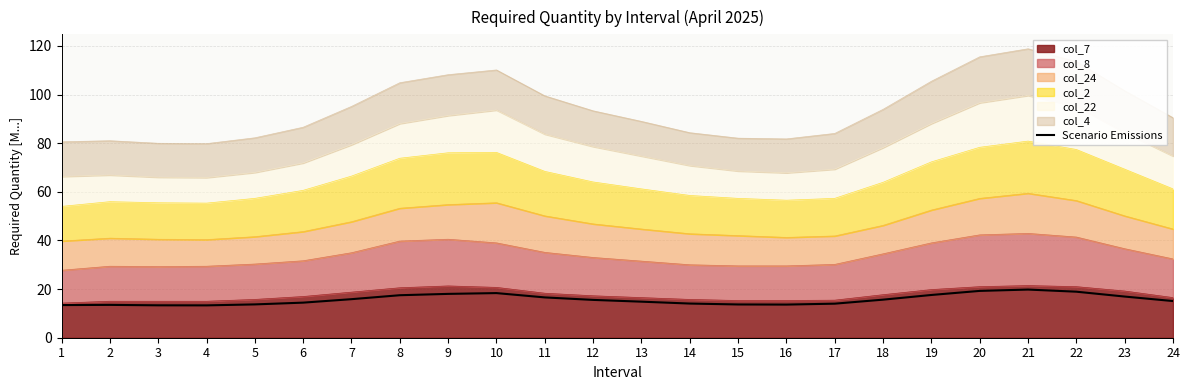

The chart shows a value of 18.0 at 9. True or false?

True